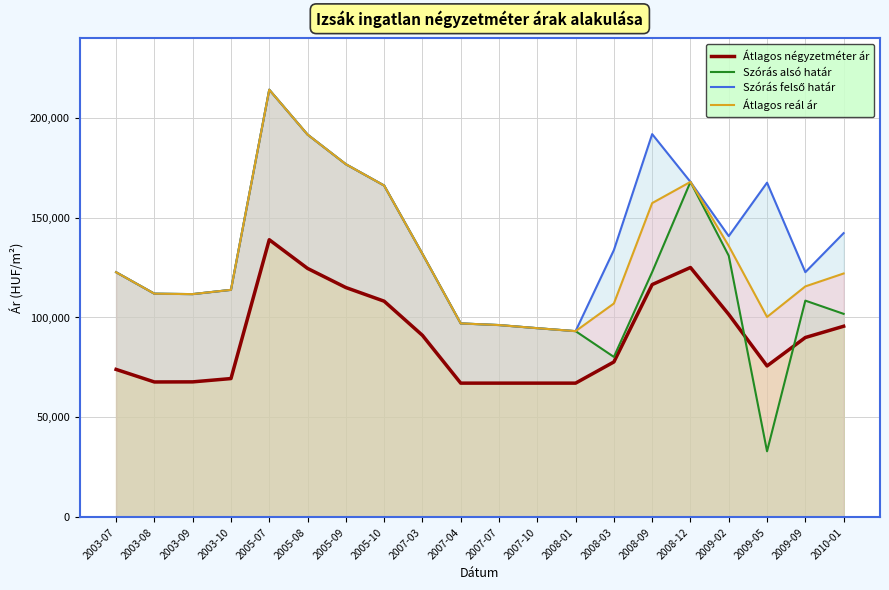

Rank the series by their average value, from highest to lowest.

Szórás felső határ, Átlagos reál ár, Szórás alsó határ, Átlagos négyzetméter ár